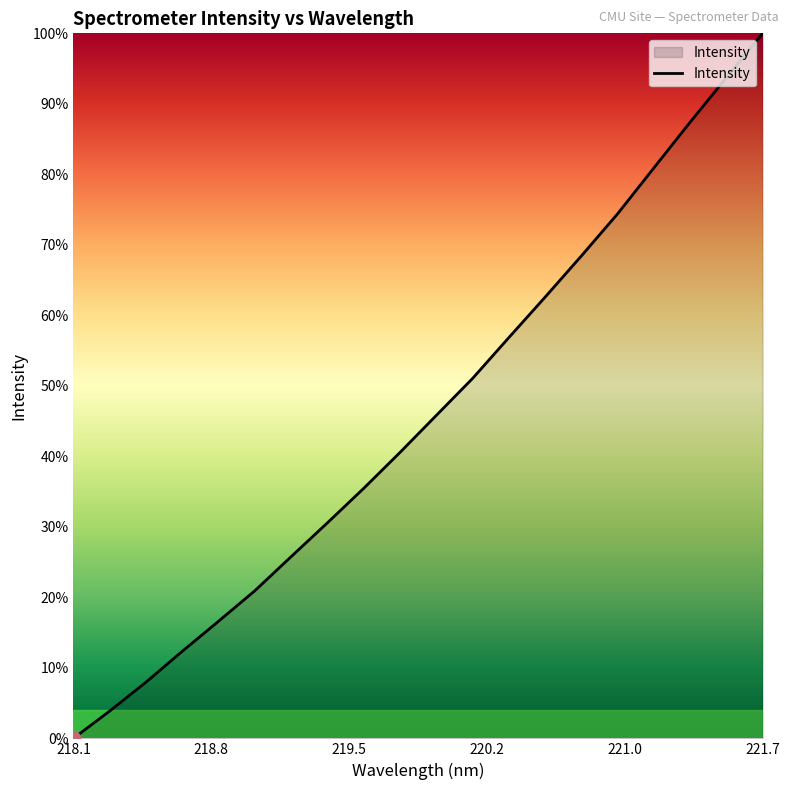

What is the greatest value displayed?

100.0